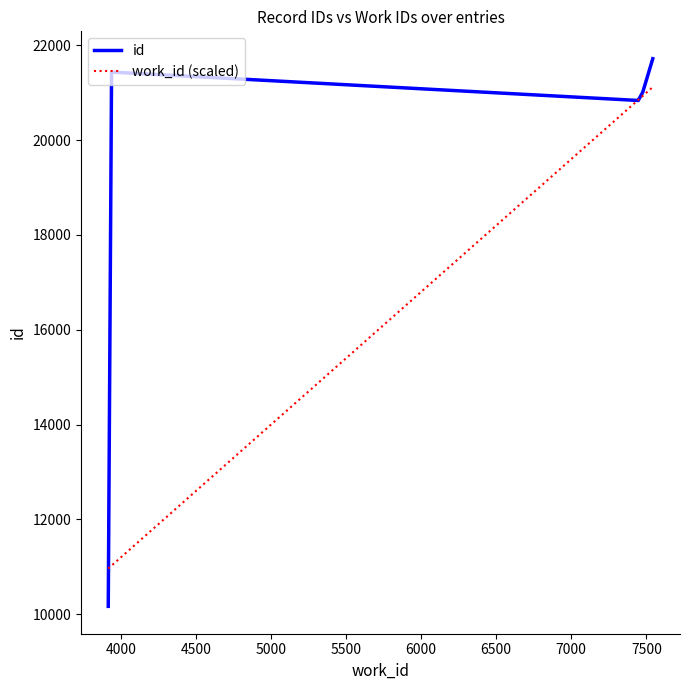

Rank the series by their average value, from lowest to highest.

work_id (scaled), id